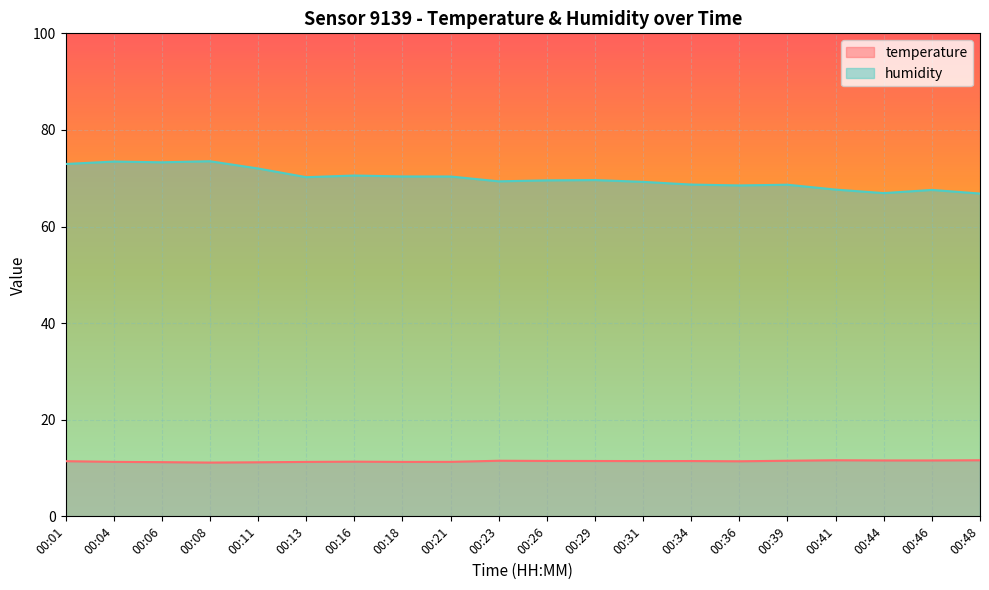

Reading left to right, extract all data points from this chart.

temperature: 11.4	11.3	11.2	11.1	11.2	11.3	11.3	11.3	11.3	11.5	11.5	11.5	11.4	11.4	11.4	11.5	11.6	11.6	11.6	11.6
humidity: 73.0	73.5	73.3	73.5	72.0	70.2	70.6	70.4	70.4	69.4	69.6	69.6	69.2	68.7	68.5	68.7	67.7	66.9	67.6	66.8